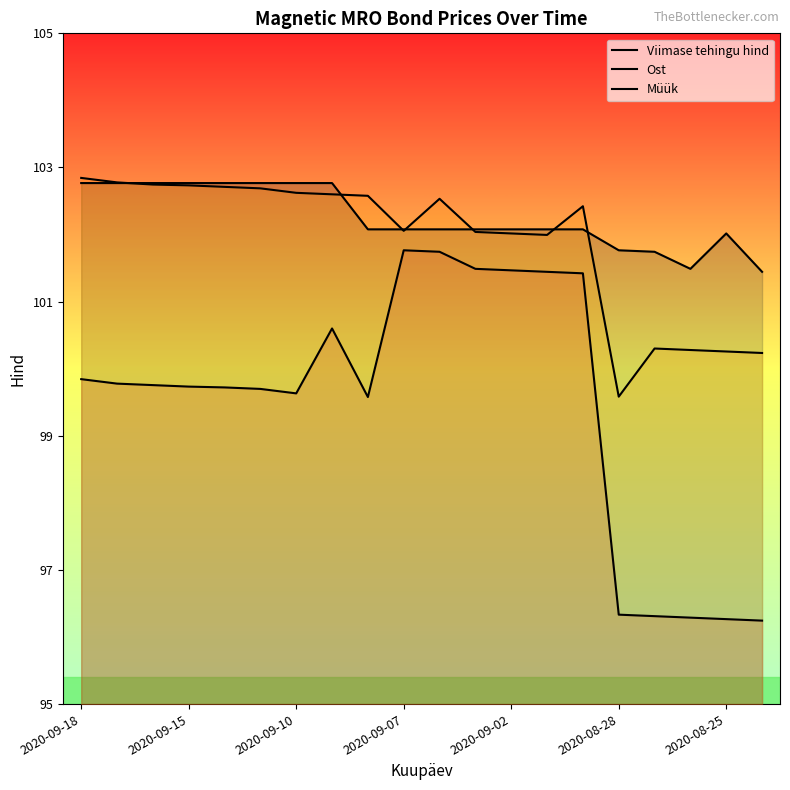

At which category does Müük reach its first local peak?

10